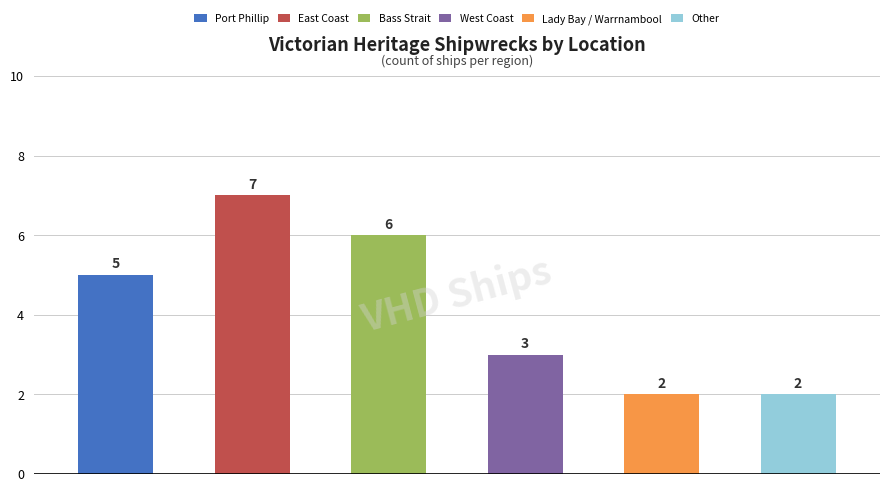

Between Lady Bay / Warrnambool and Port Phillip, which is larger?

Port Phillip